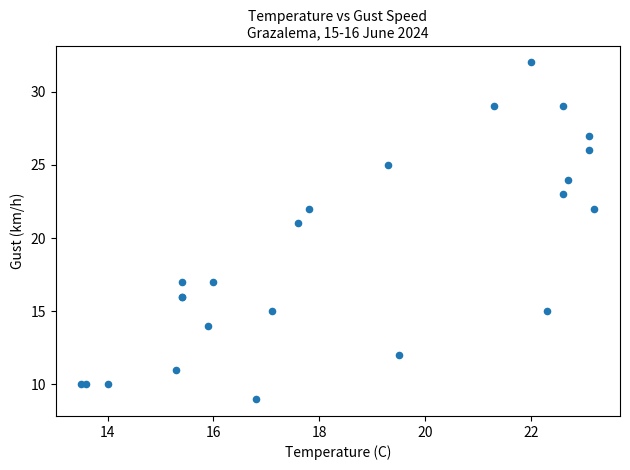

What Y value in the scatter plot is closest to 20?

21